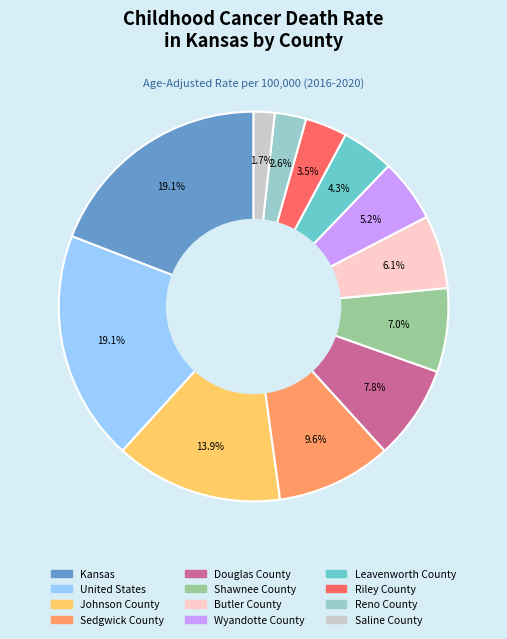

Is it true that United States is 33% of the pie?

False